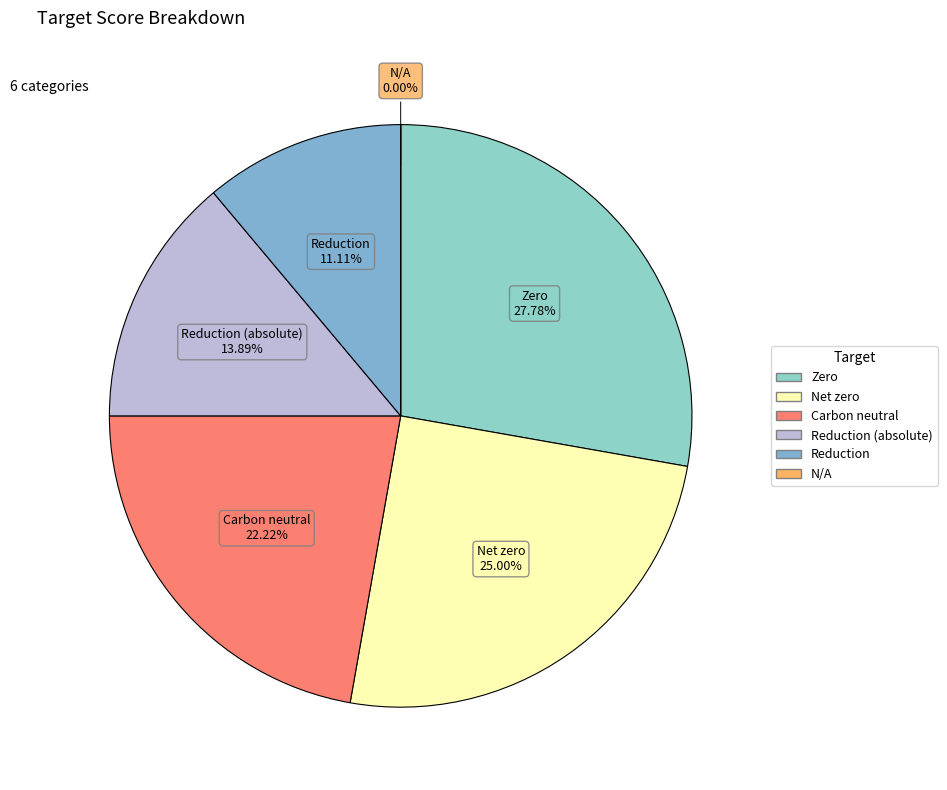

Combined, do Net zero and Zero account for over 50%?

Yes